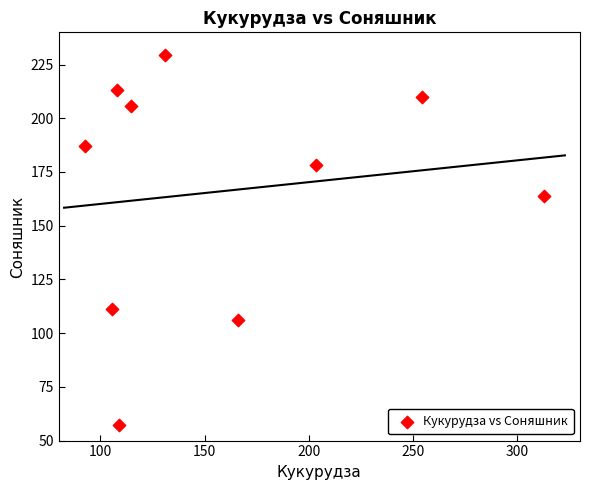

What is the range of Y values (max minus min)?

172.1